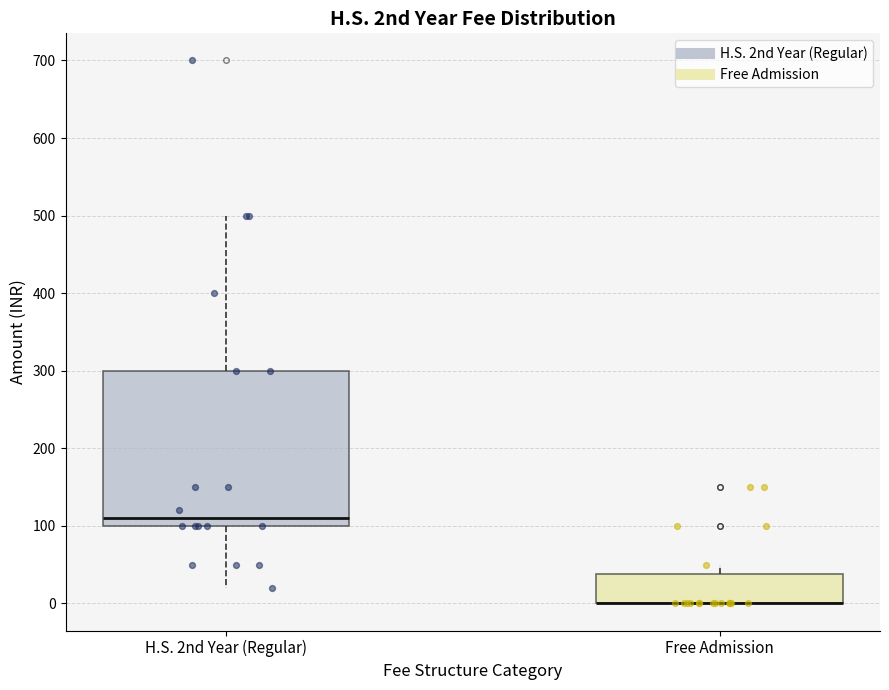

Reading left to right, transcribe this box plot: for each box, give where its median line is, the range the box spans, and where its two whiskers end, as read against the y-axis. The values are not printed on the chart, so give them approximately, as read against the axis.

H.S. 2nd Year (Regular): median 110, box 100 to 300, whiskers 20 to 500
Free Admission: median 0 (drawn on the box's lower edge), box 0 to 40, whiskers 0 to 50